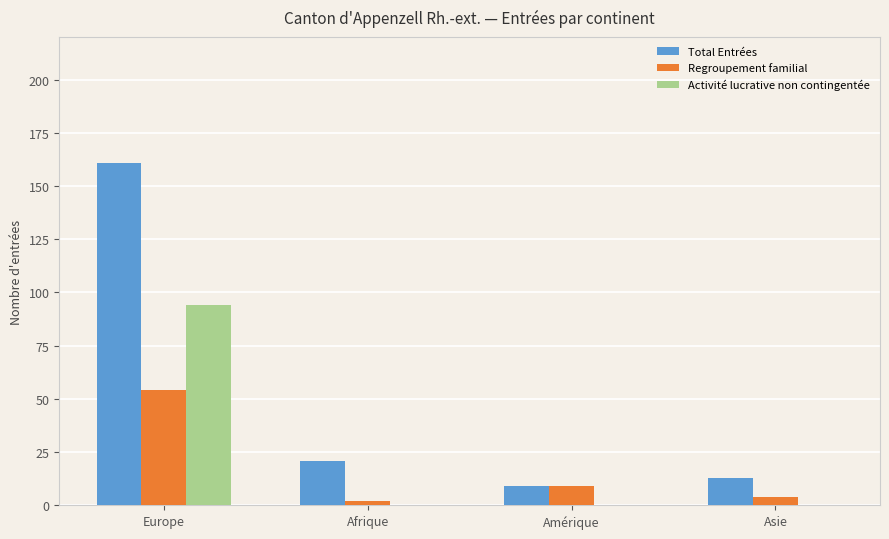

Which series has the largest total across all categories?

Total Entrées